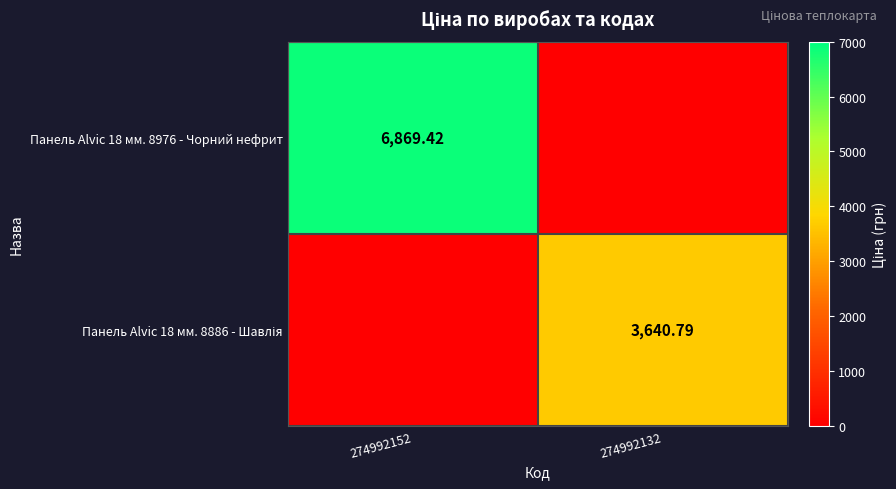

What is the difference between the highest and lowest values at 274992132?

3640.8